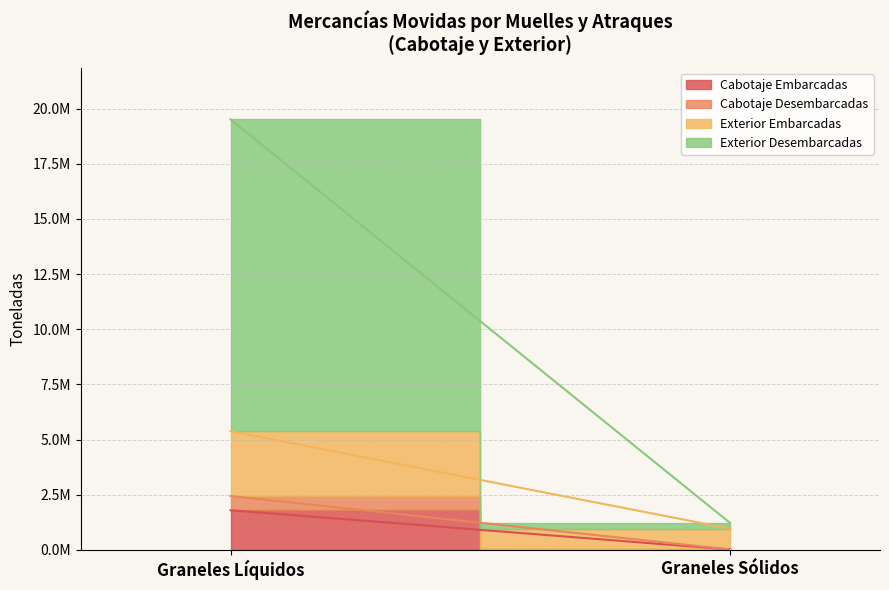

True or false: Total Embarcadas and Total Exterior Desembarcadas intersect in this chart.

False